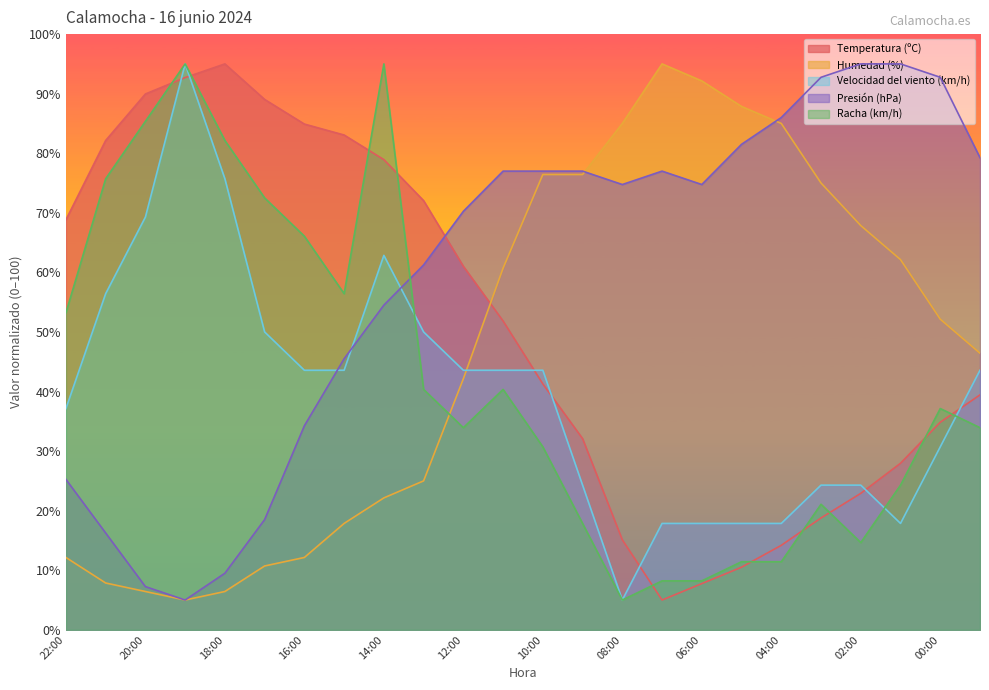

In Velocidad del viento (km/h), how many points are higher than both neighbors (excluding endpoints)?

2